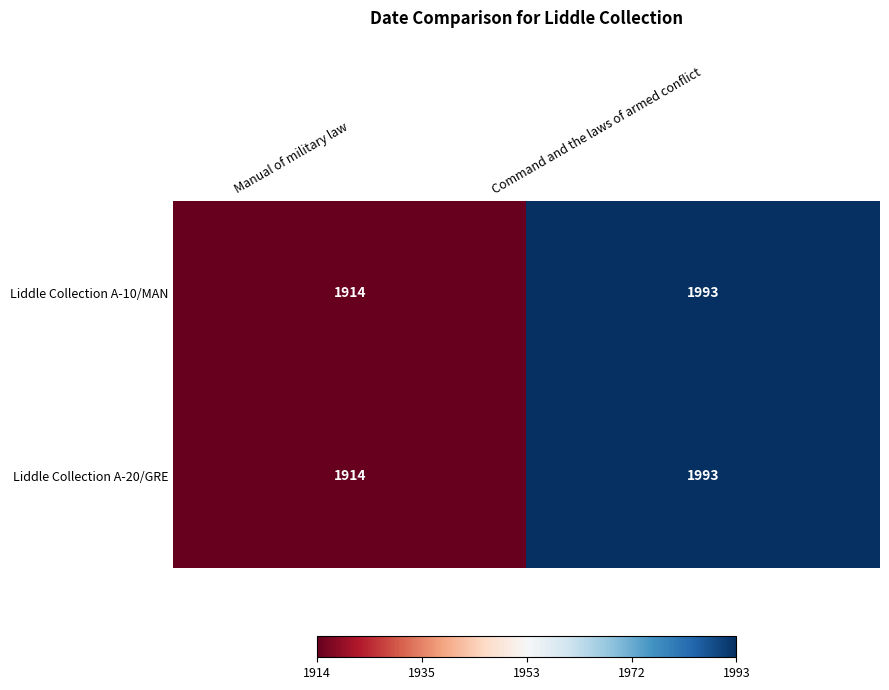

How many series are shown in this chart?

2